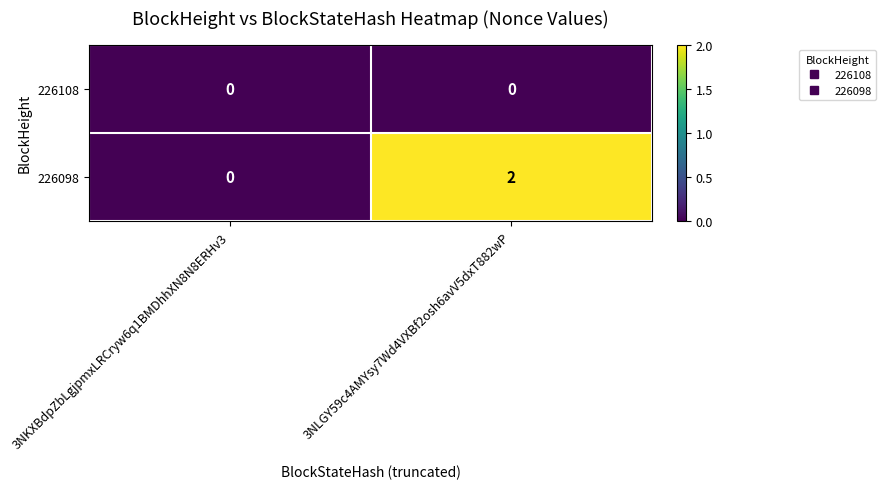

What is the greatest value displayed?

2